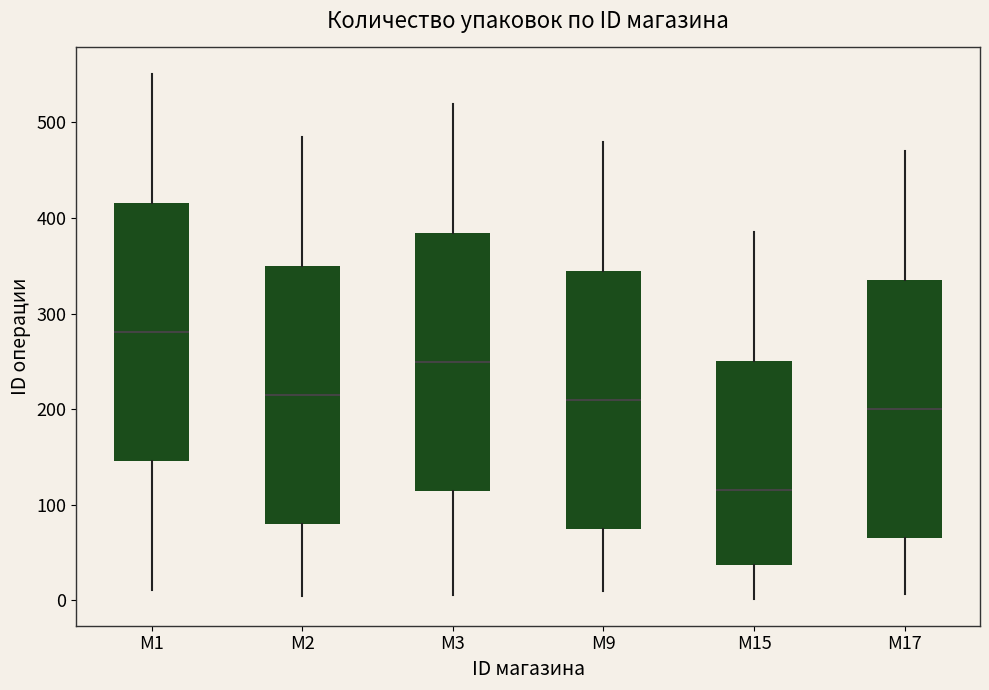

Which box has the lowest median line?

М15